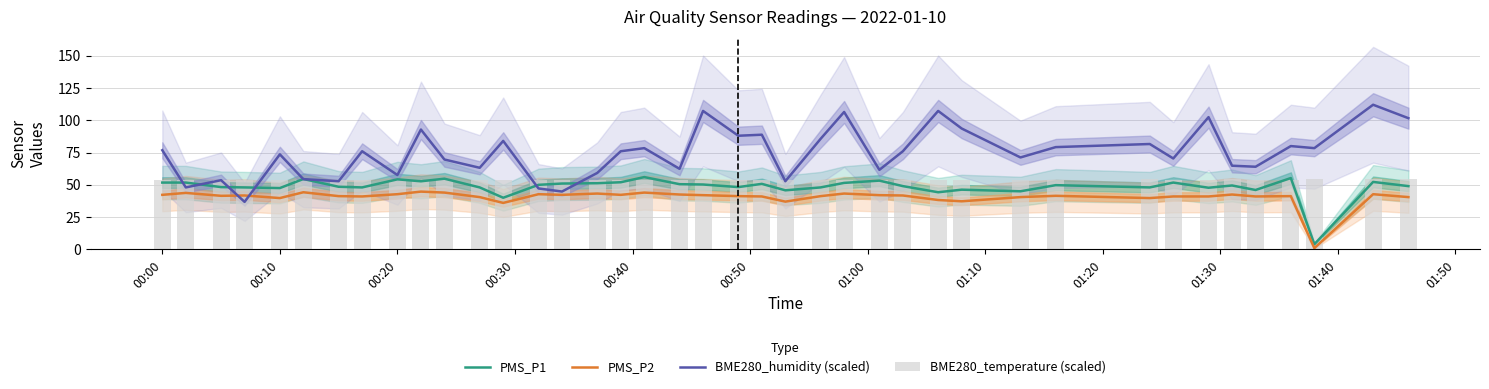

What is the minimum value for PMS_P1?

4.0